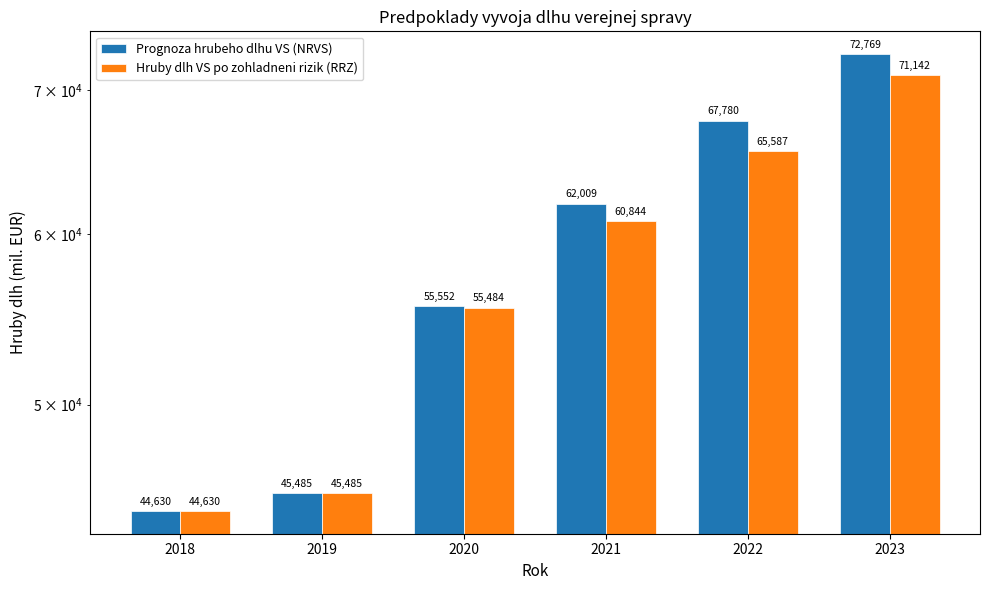

How many data points in Prognoza hrubeho dlhu VS (NRVS) are less than 62008?

3